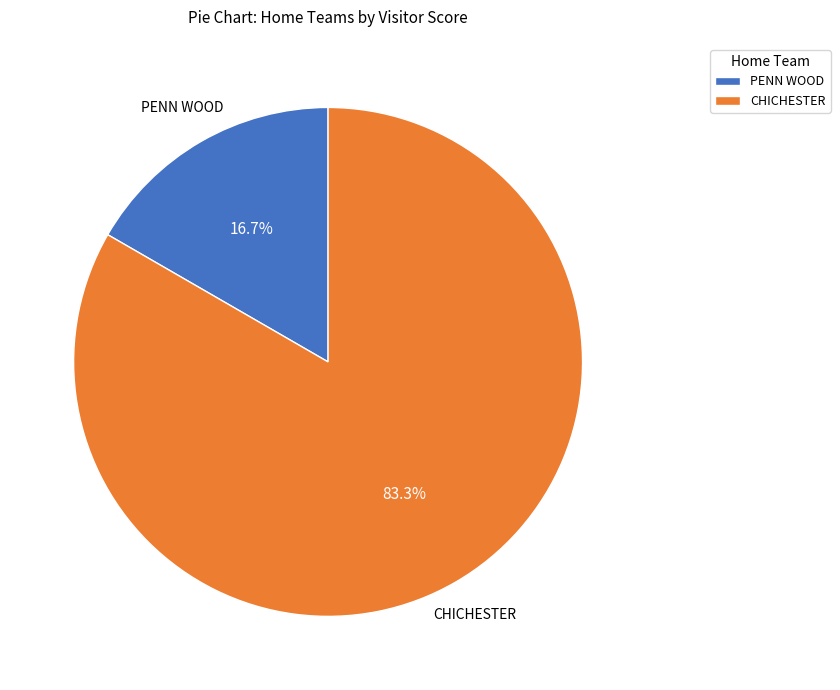

Between CHICHESTER and PENN WOOD, which is larger?

CHICHESTER